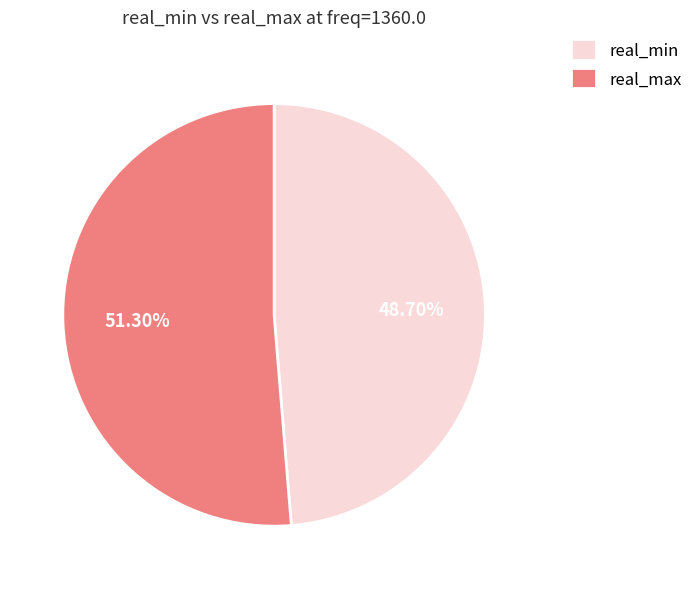

Do real_max and real_min together represent more than half of the pie?

Yes